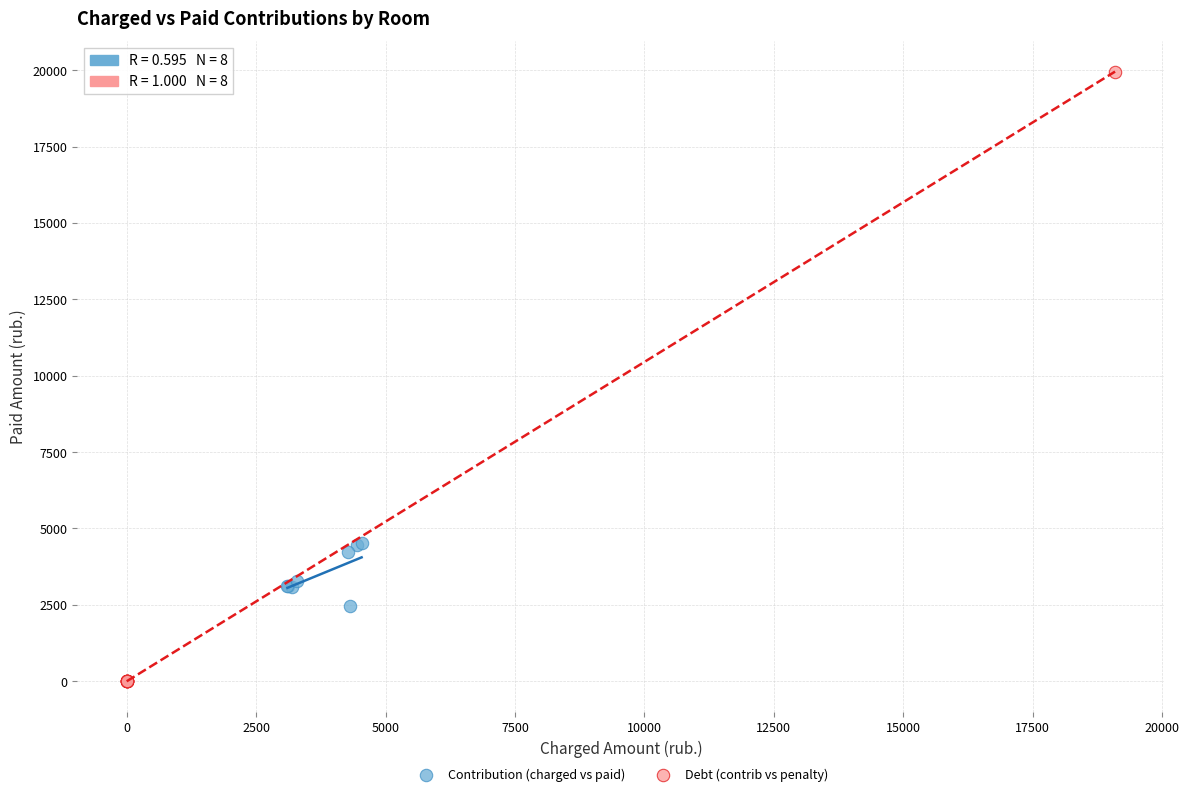

Which series contains the highest Y value?

Debt (contrib vs penalty)